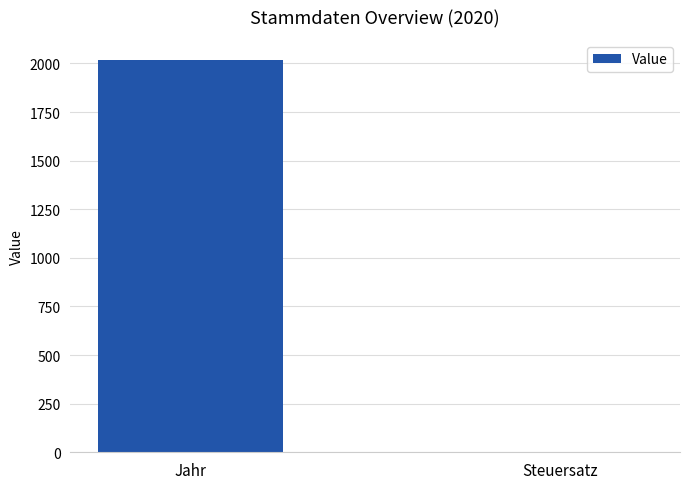

True or false: the data shows 2914.8 at Jahr.

False